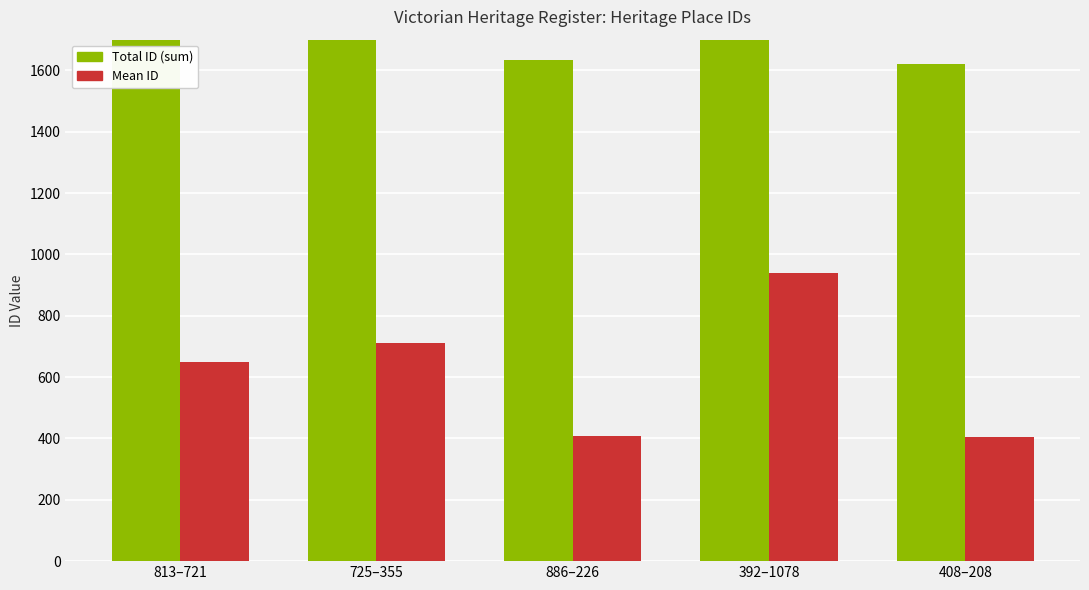

What is the minimum value for Mean ID?

405